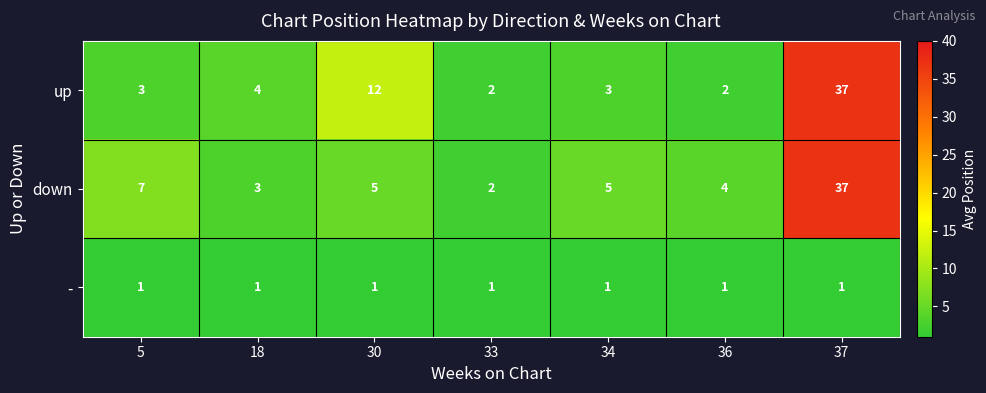

Which category has the highest value in the down series?

37